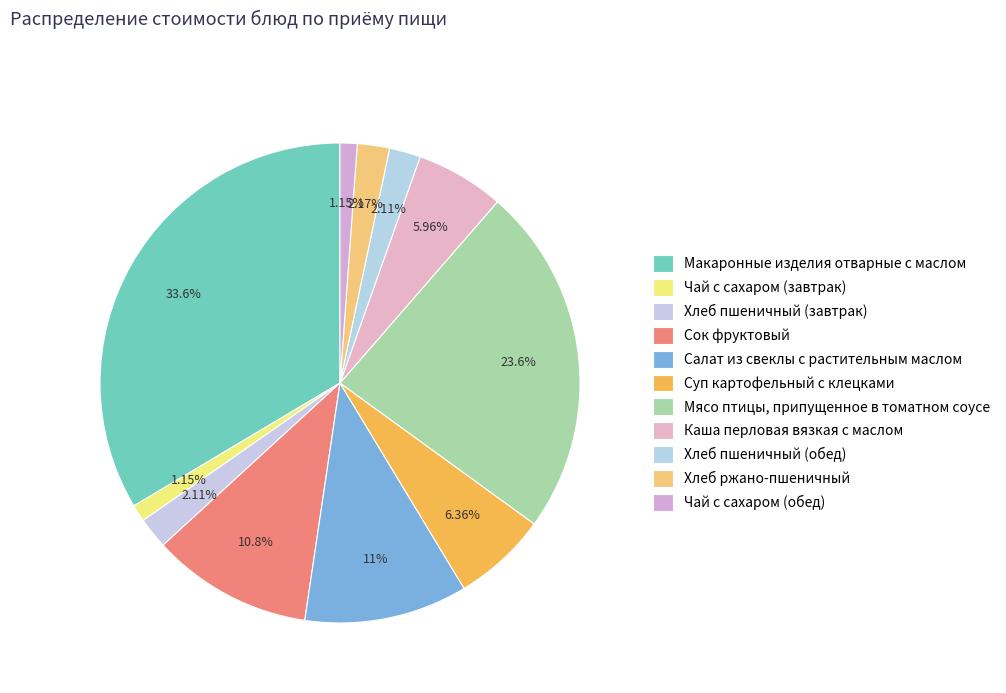

To the nearest percent, what percentage of the pie is Сок фруктовый?

11%